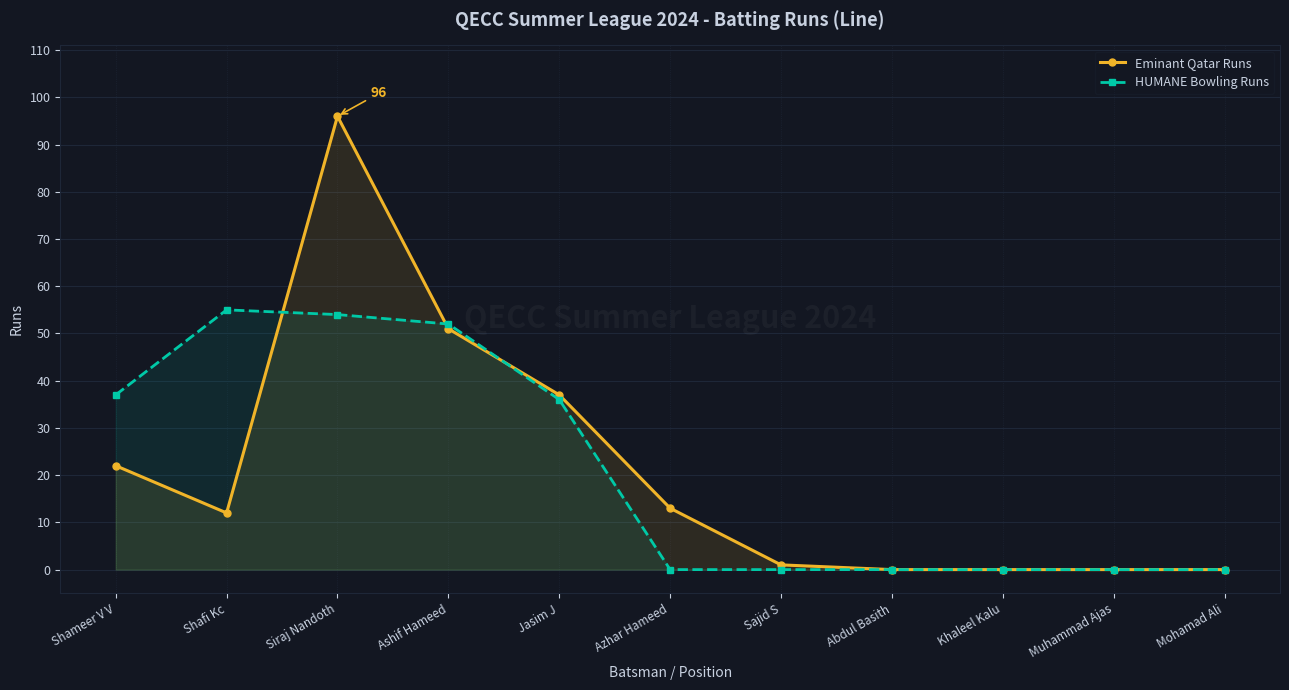

What is the average value of the HUMANE Bowling Runs series?

21